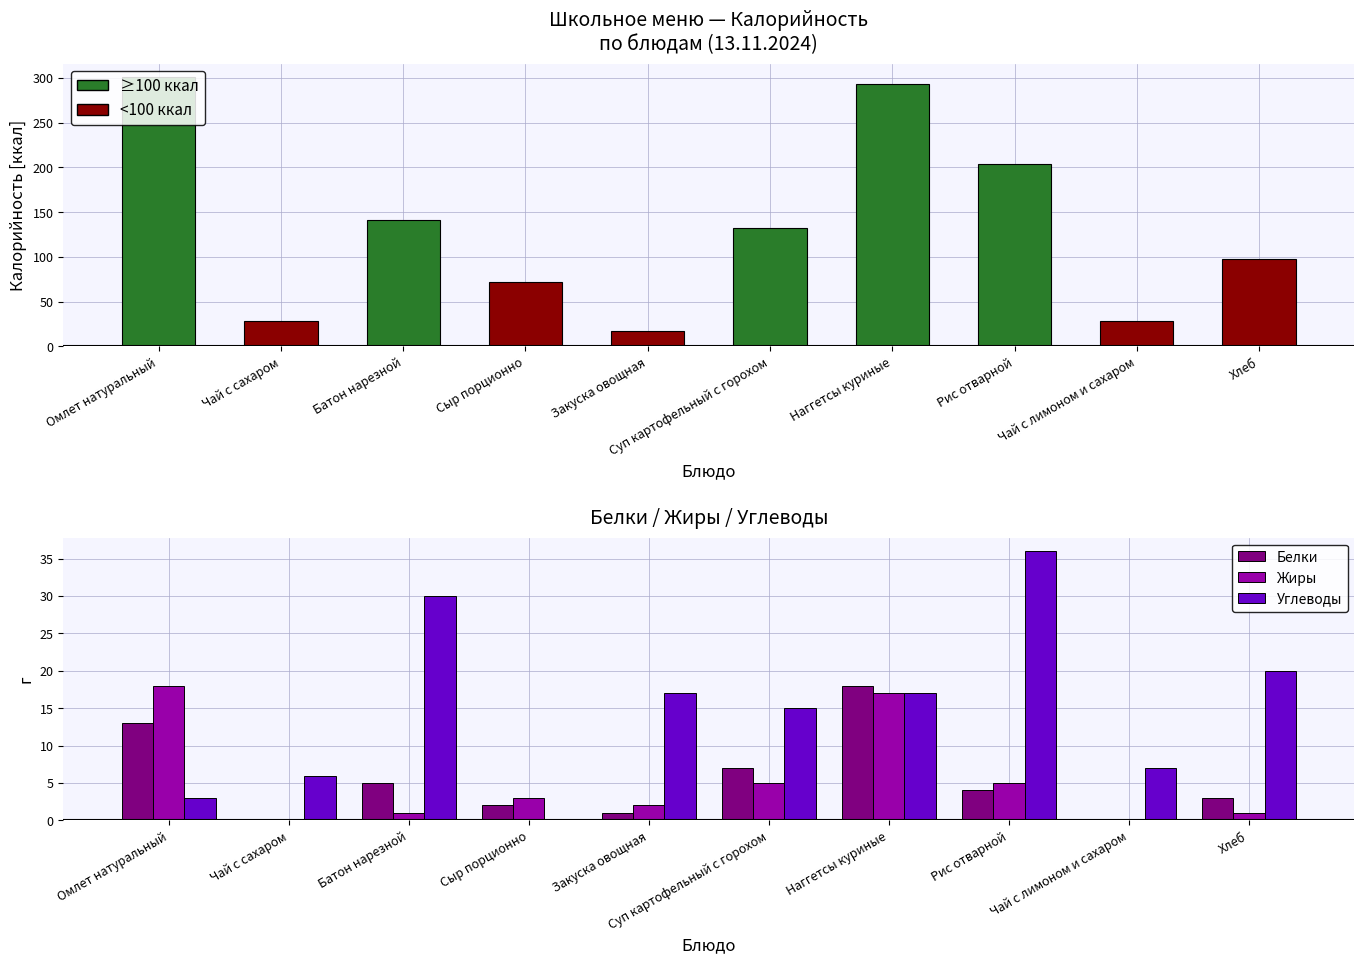

Is the value of Углеводы at Батон нарезной greater than the value of Белки at Закуска овощная?

Yes